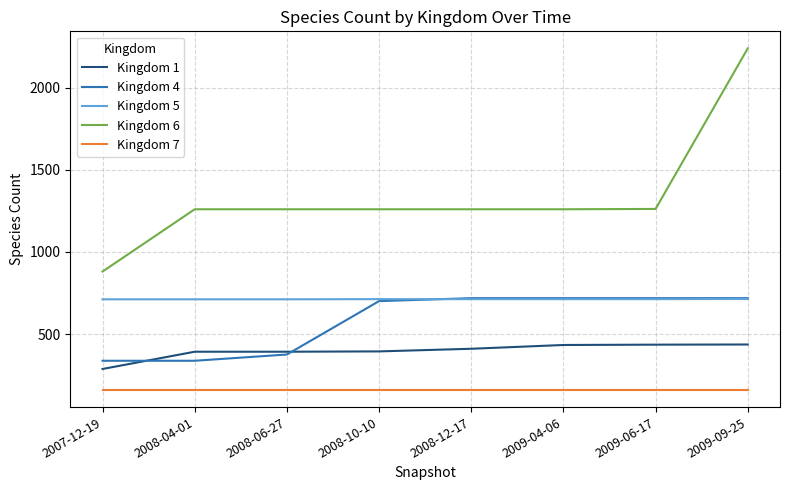

At which category is the sum across all series the highest?

2009-09-25